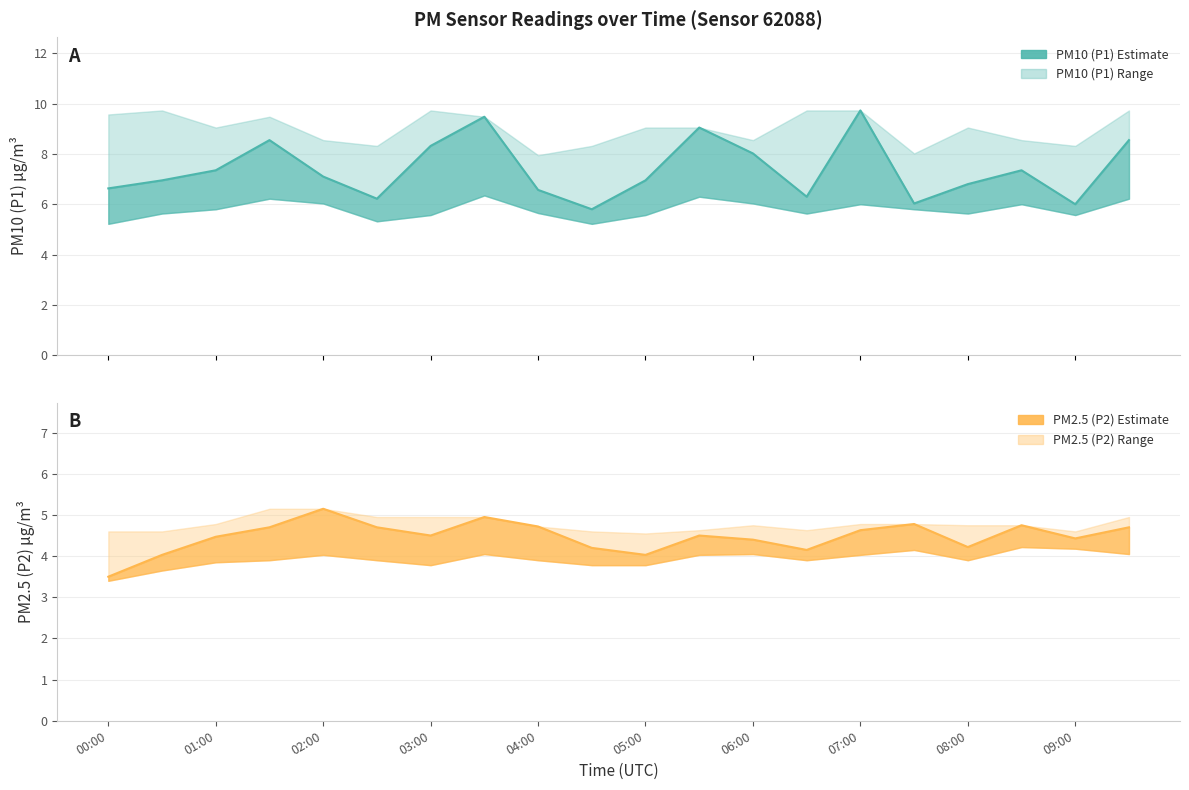

Which series has the largest range (max minus min)?

P1 estimate